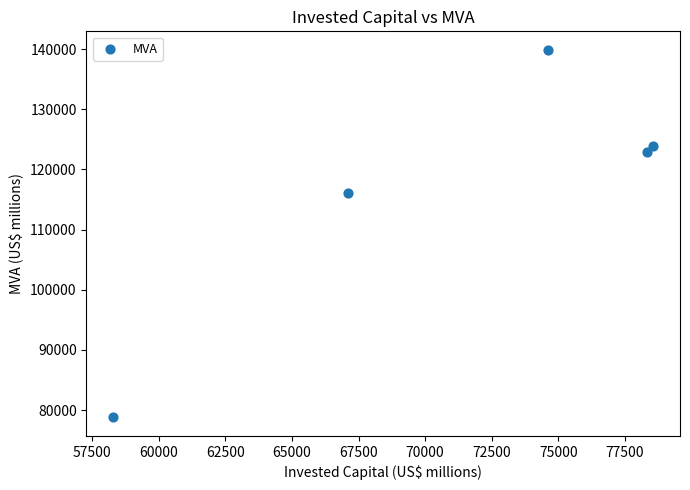

What is the range of X values (max minus min)?

20267